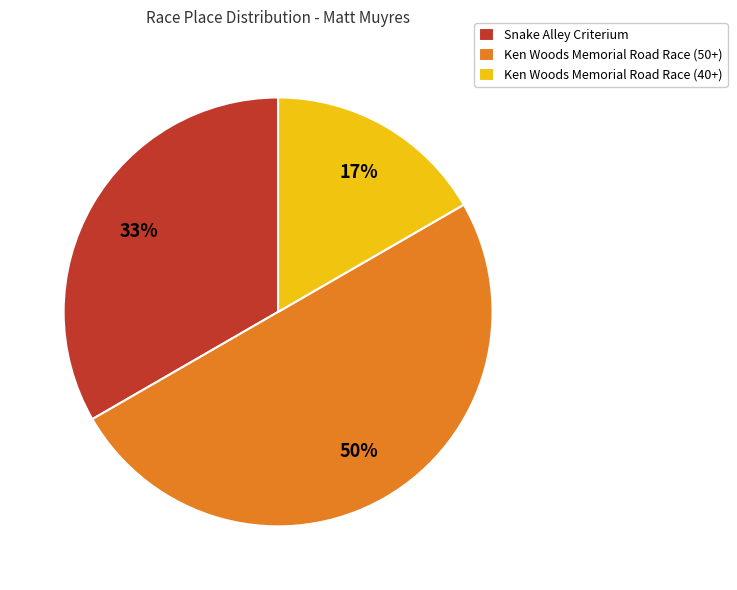

Does Snake Alley Criterium account for over 50% of the chart?

No